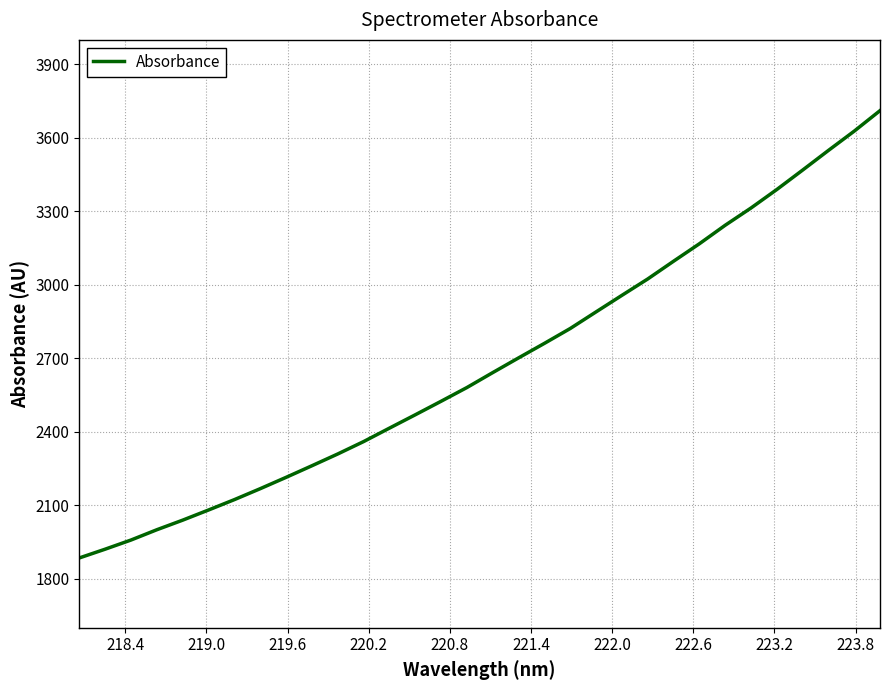

What is the minimum value shown in the chart?

1884.9